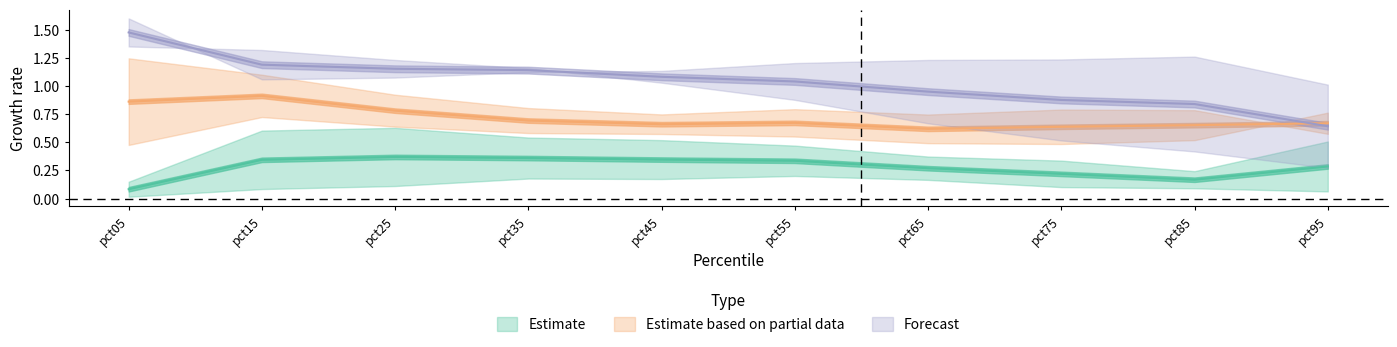

What is the difference between the highest and lowest values at pct05?

1.6